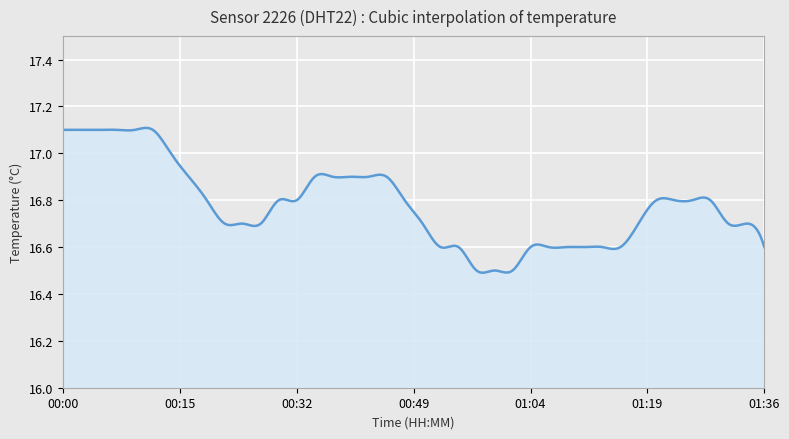

What is the difference between the maximum and minimum values?

0.6